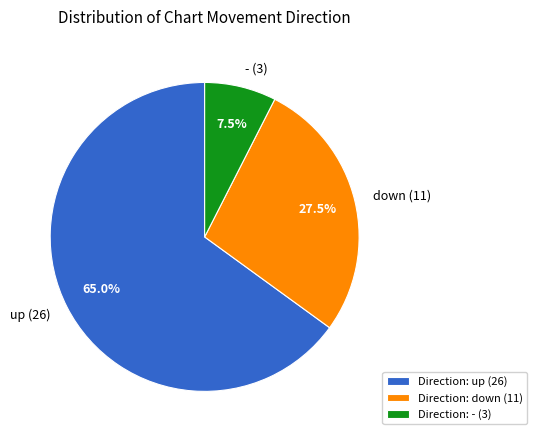

What is the total percentage of - (3) and down (11)?

35.0%